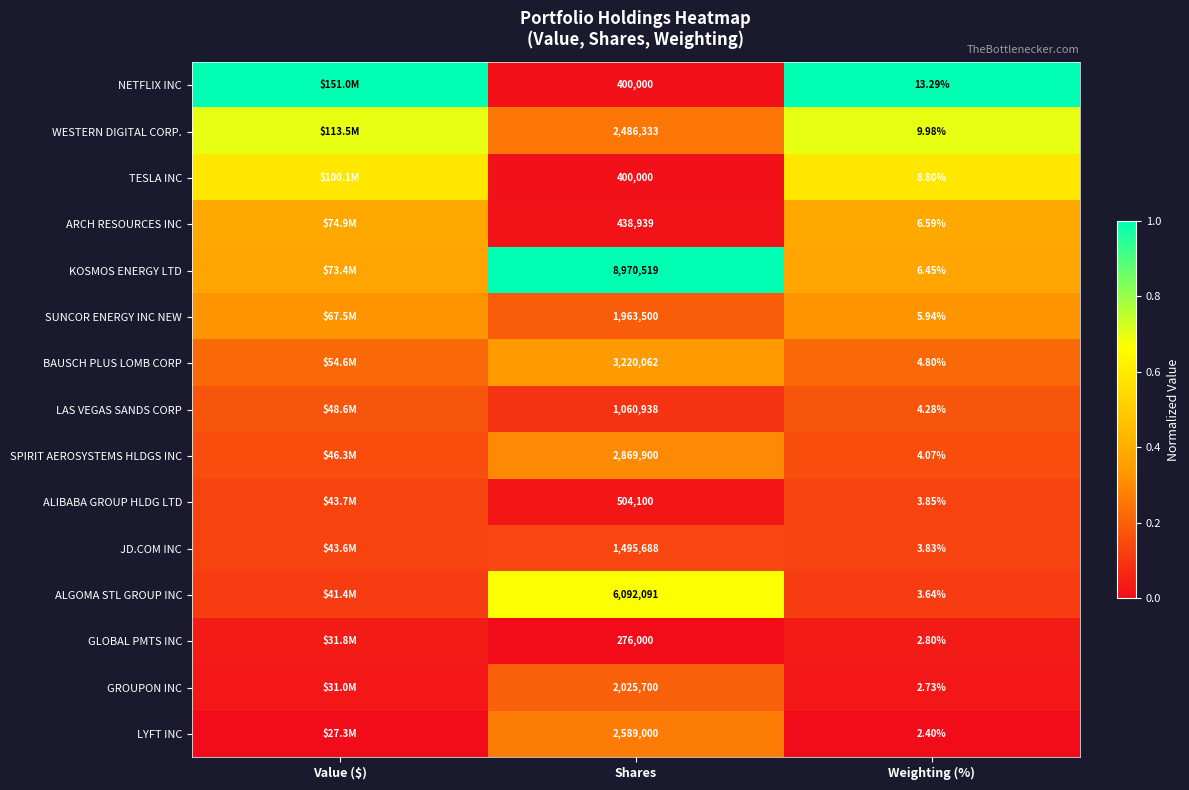

Between Shares and Weighting (%), which series saw the biggest shift?

KOSMOS ENERGY LTD